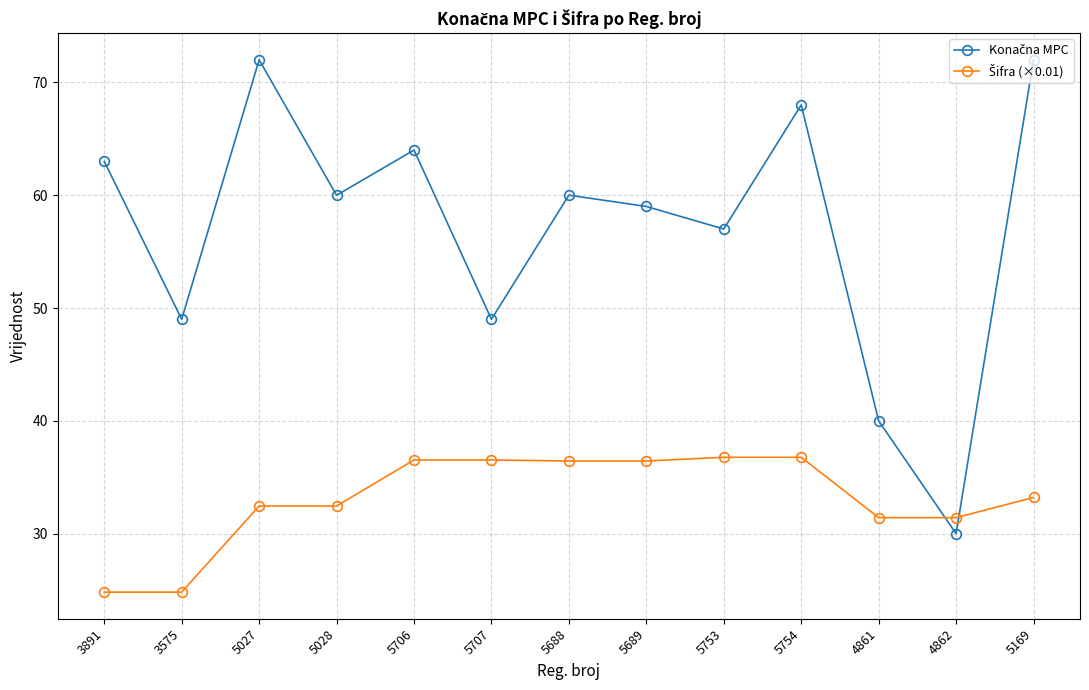

At how many categories does at least one series exceed 39?

12